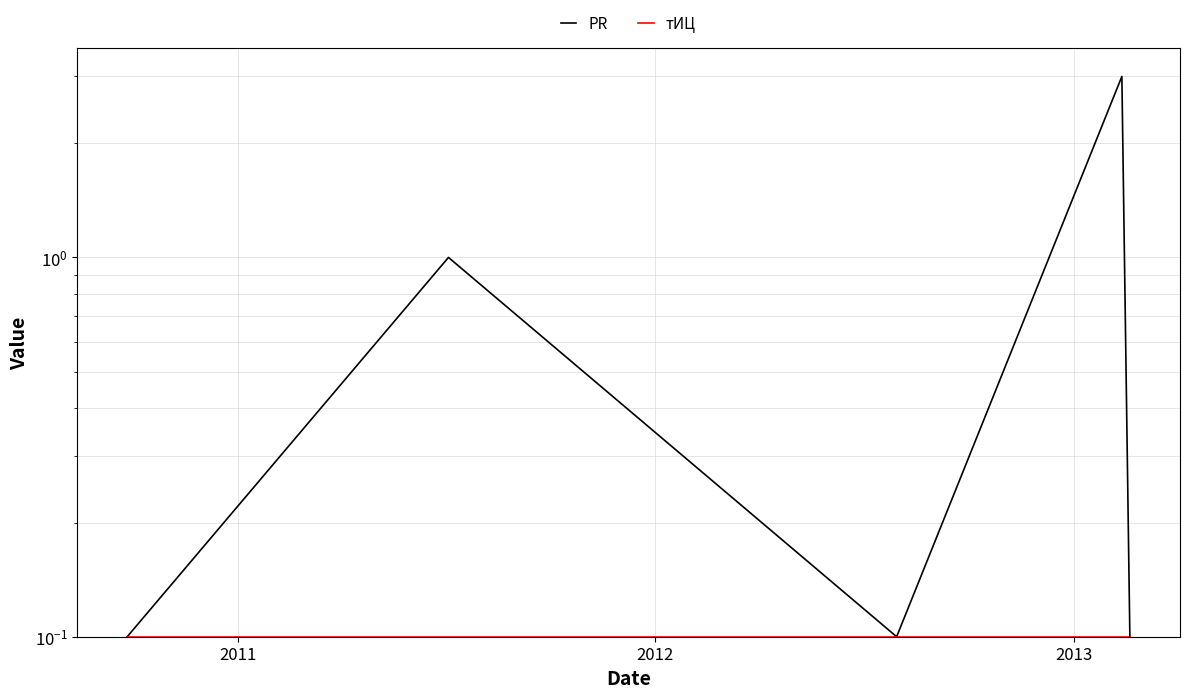

Does the chart display data point markers on the line(s)?

No